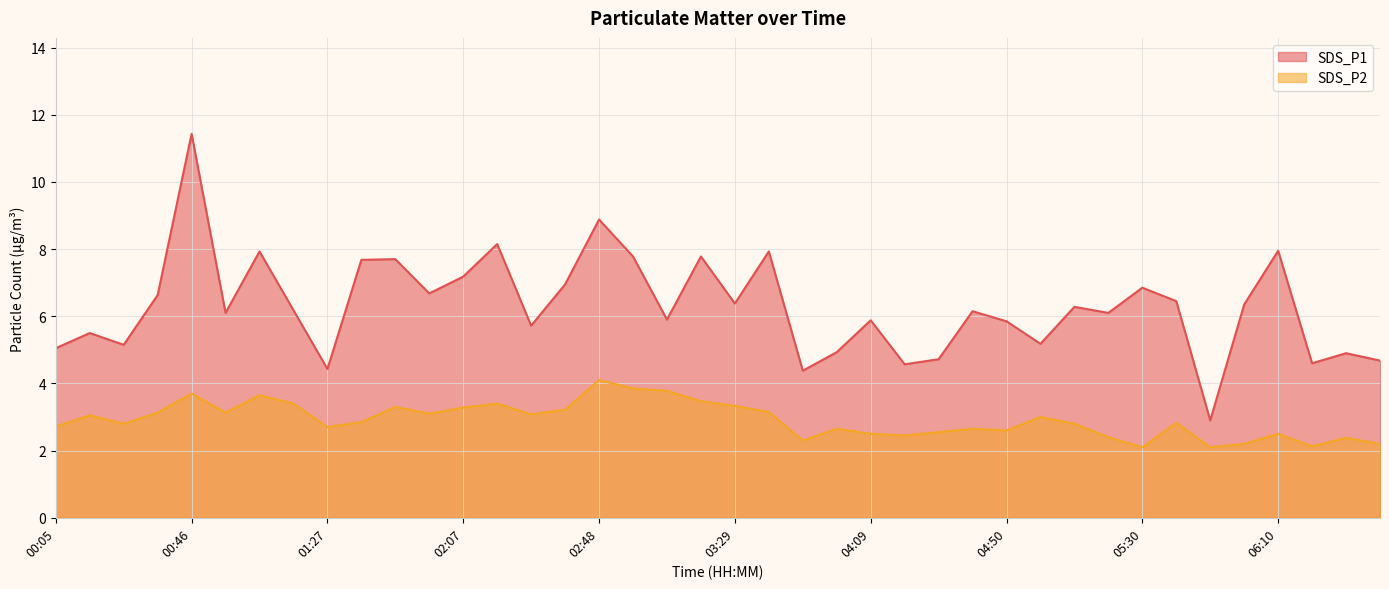

How many data points does each series have?

40